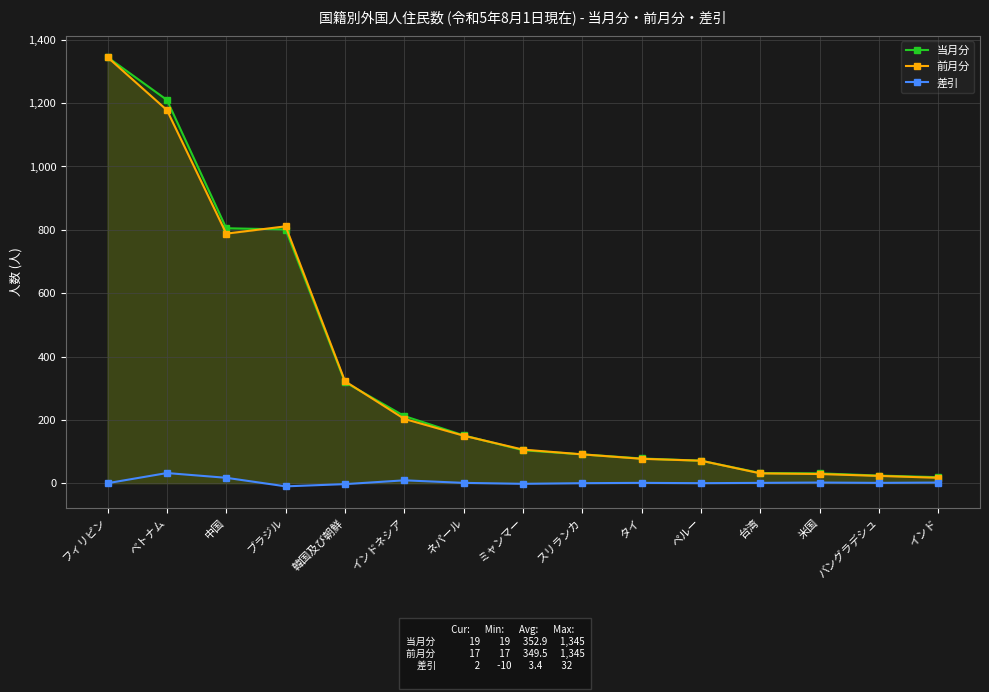

How many lines are shown in the chart?

3